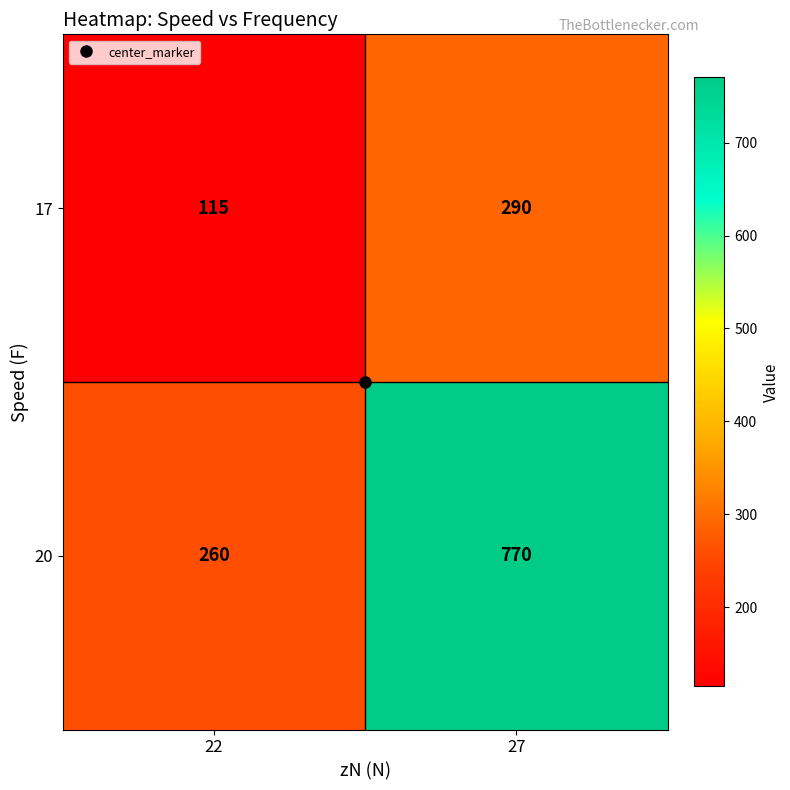

List the series in order of their peak value, highest first.

20, 17